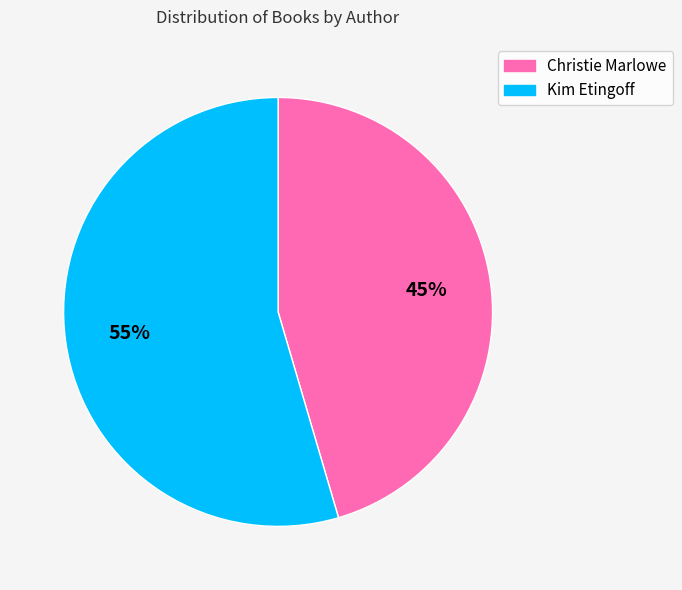

Does Kim Etingoff account for over 50% of the chart?

Yes